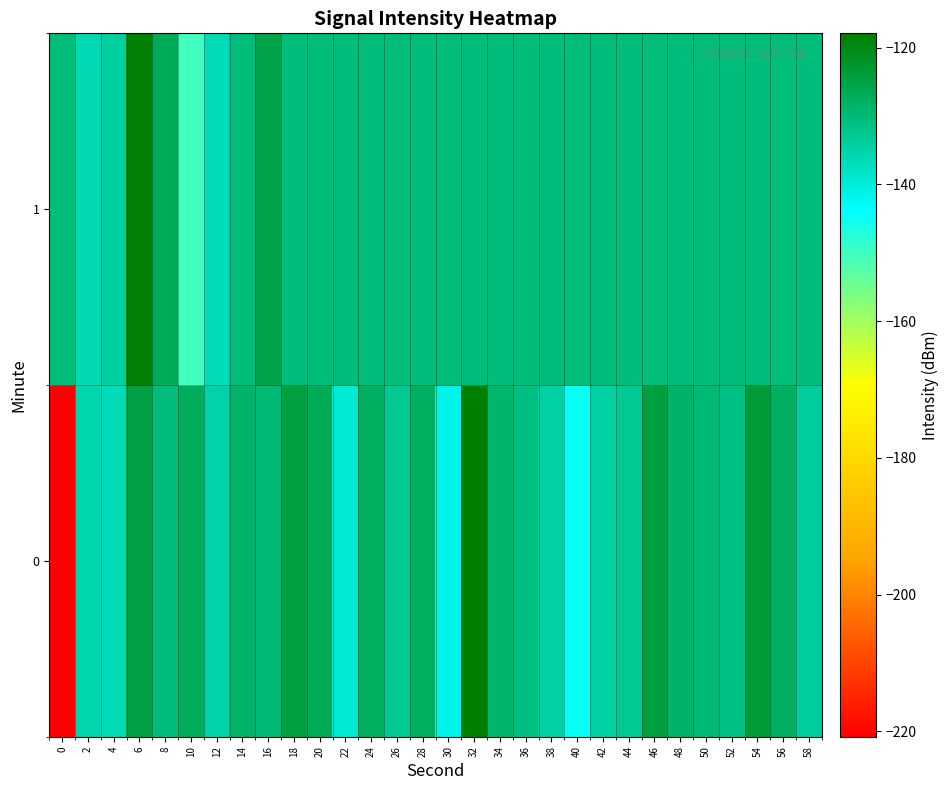

Which has a higher value, 16 or 34?

34